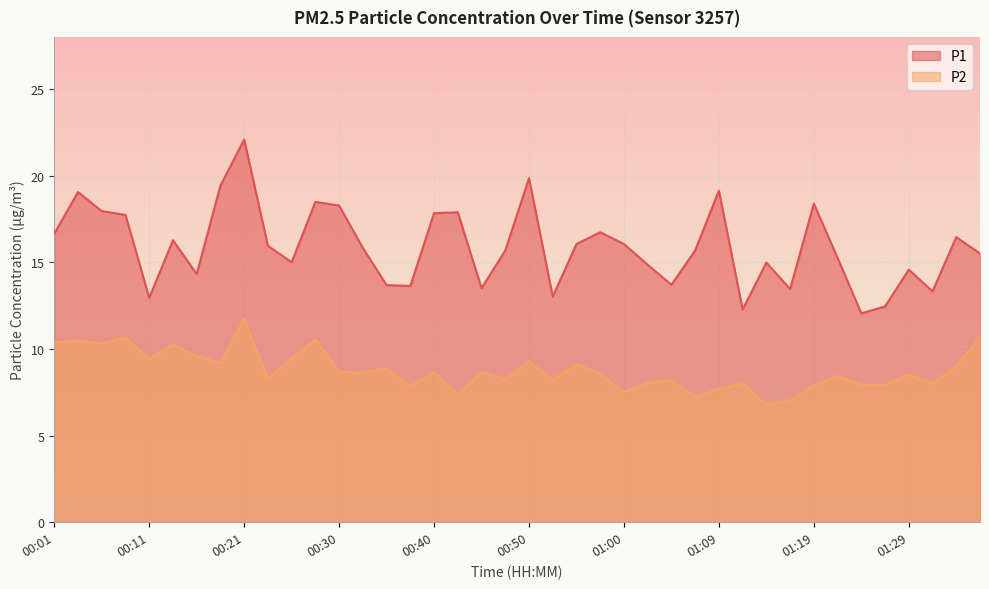

Between 00:08 and 01:34, which is larger?

00:08